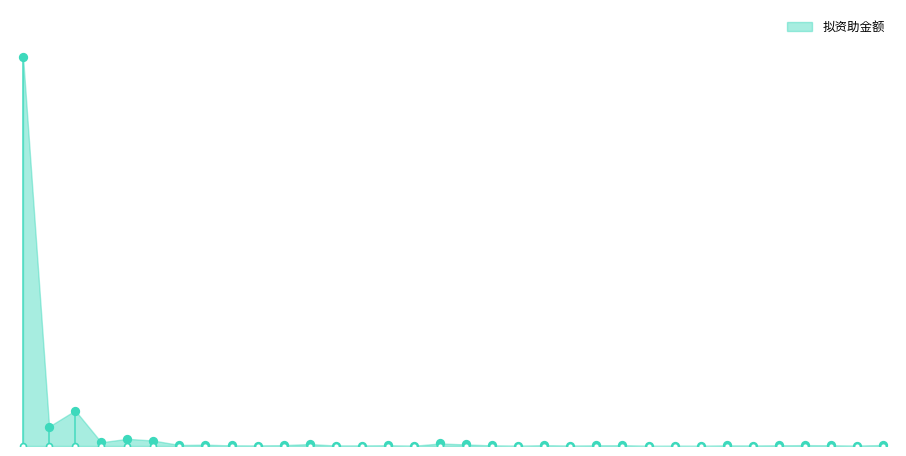

Approximately how many times larger is the value at 3 compared to 4?

9.5